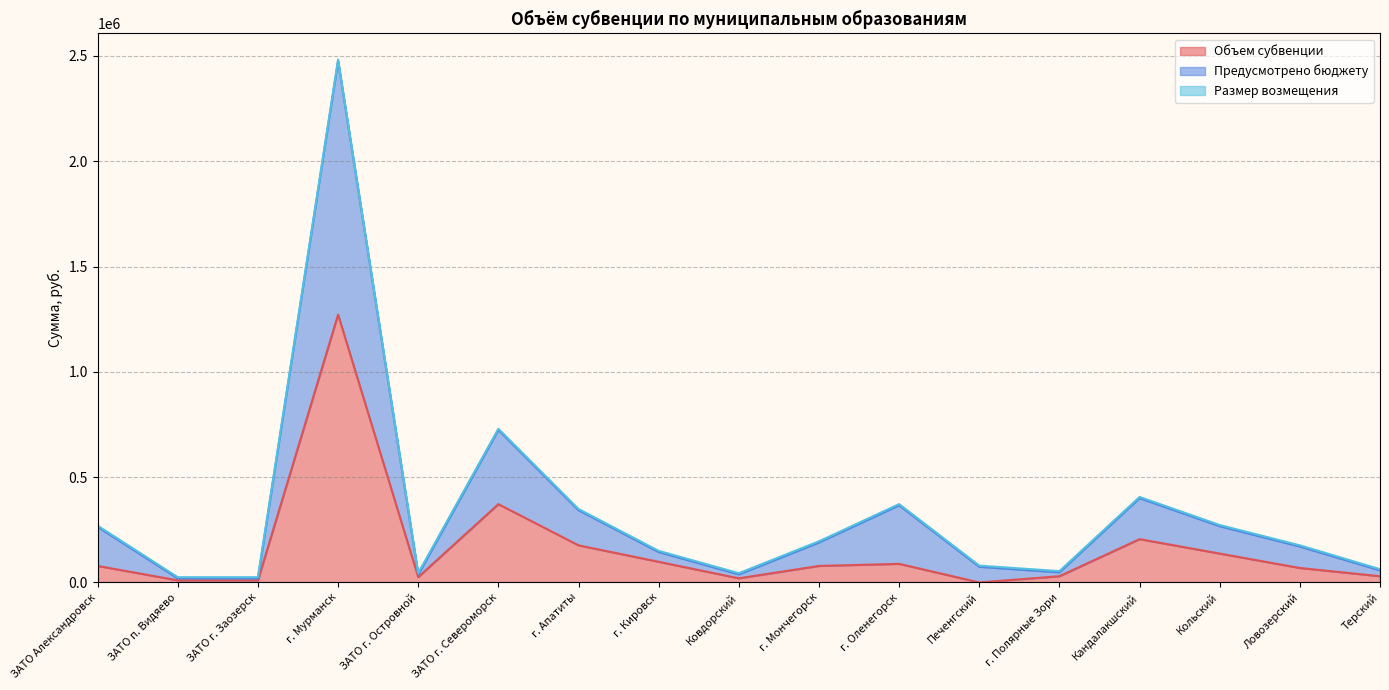

In Предусмотрено бюджету, how many points are higher than both neighbors (excluding endpoints)?

4